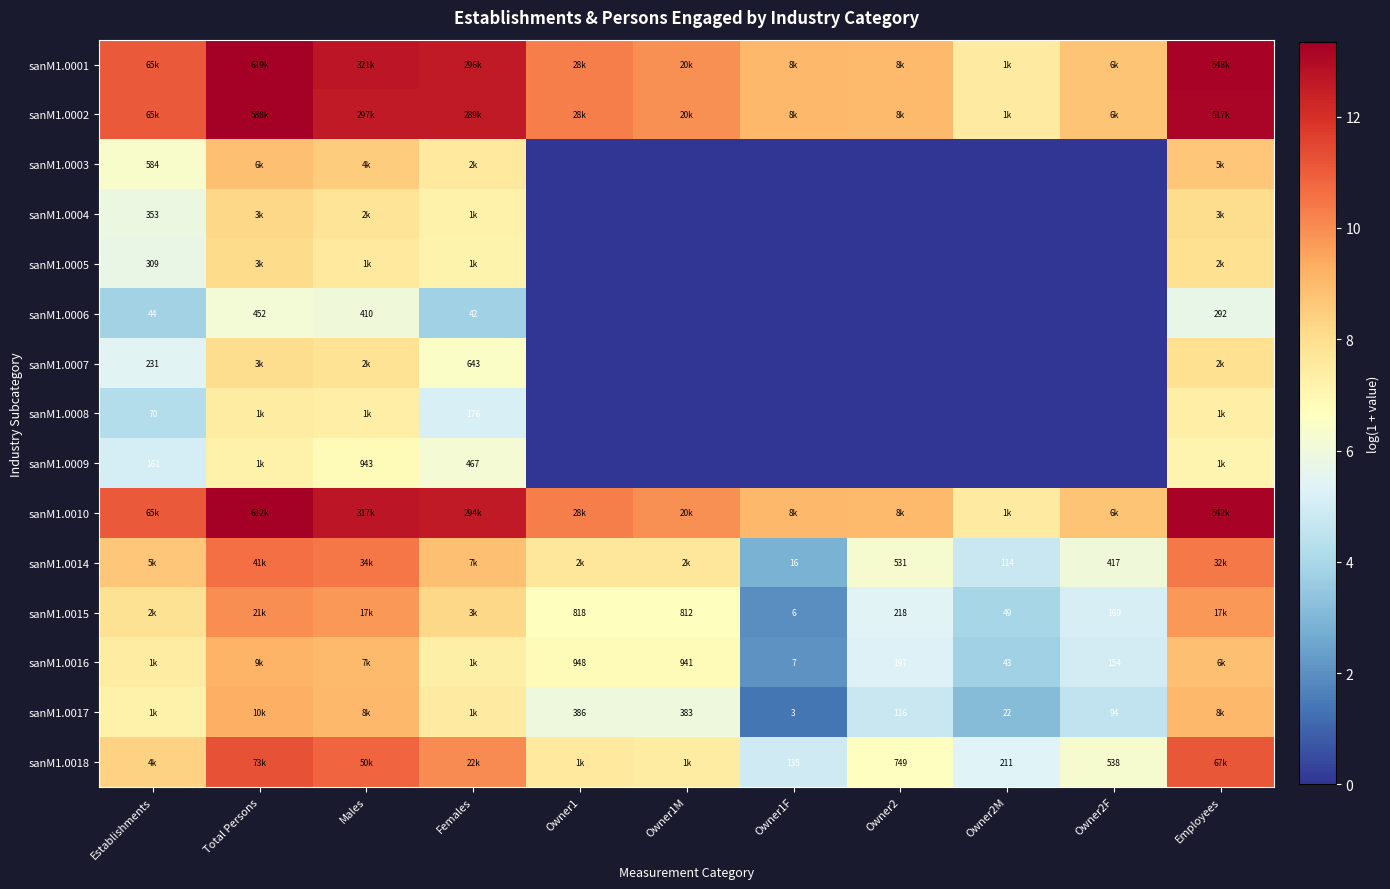

What is the average value of the sanM1.0010 series?

10.7